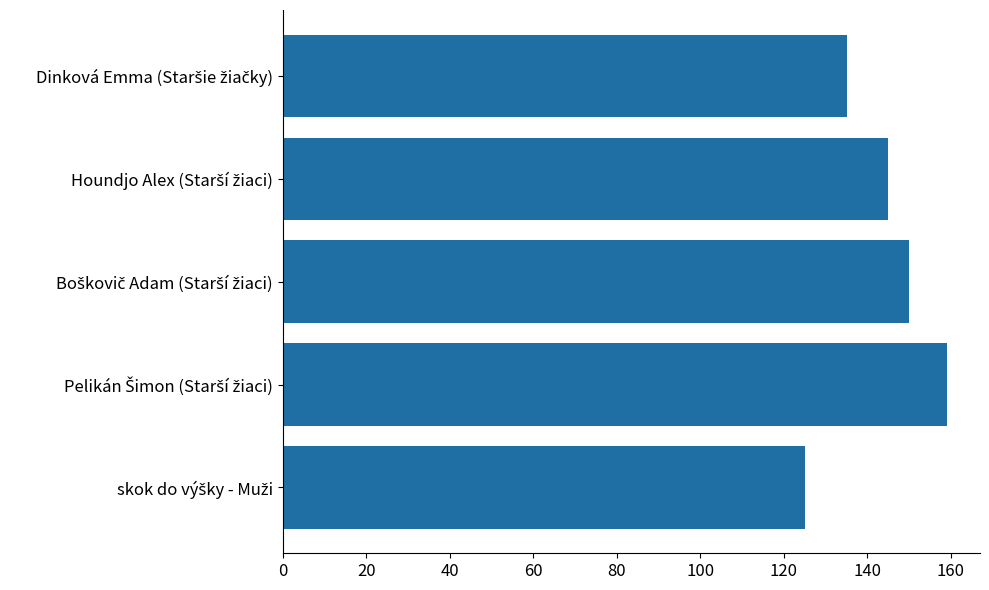

What is the difference between the second highest and second lowest values?

15